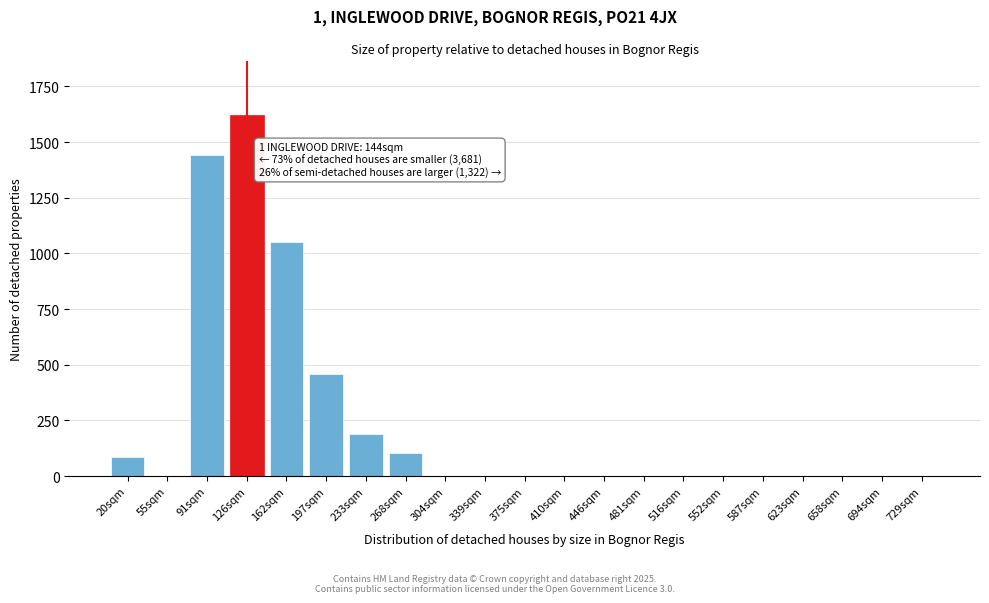

What is the ratio of the value at 91sqm to the value at 126sqm?

0.9